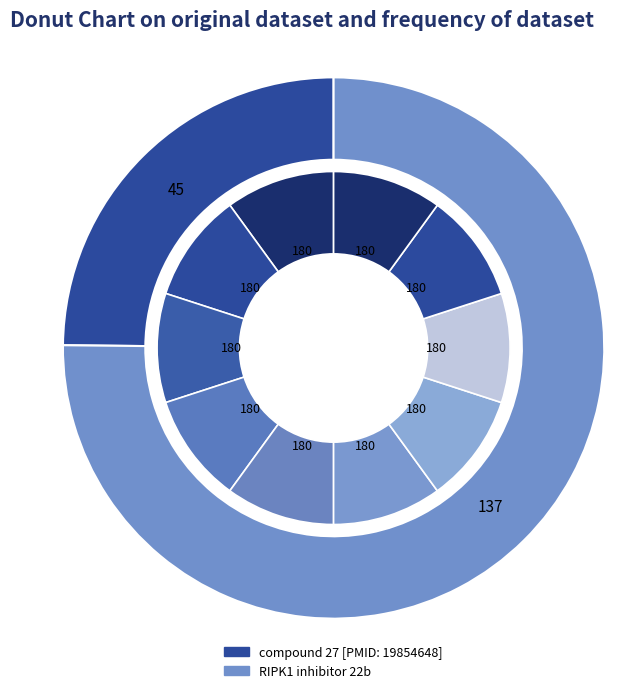

To the nearest percent, what is the difference between the compound 27 [PMID: 19854648] and RIPK1 inhibitor 22b slice percentages?

50%